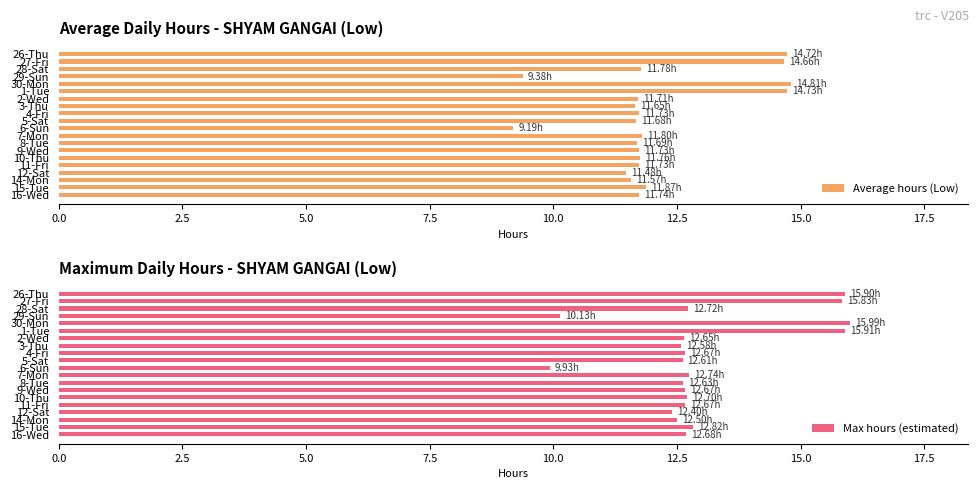

At how many categories does at least one series exceed 10?

19